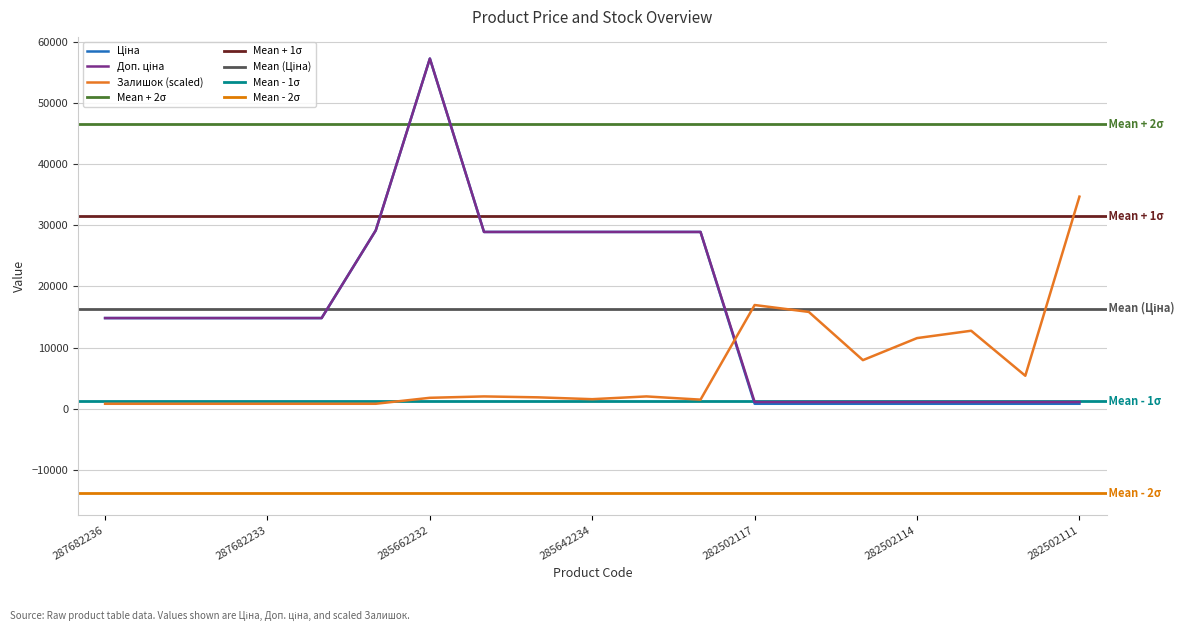

What is the value of the Ціна point at the 5th from the left?

14817.6